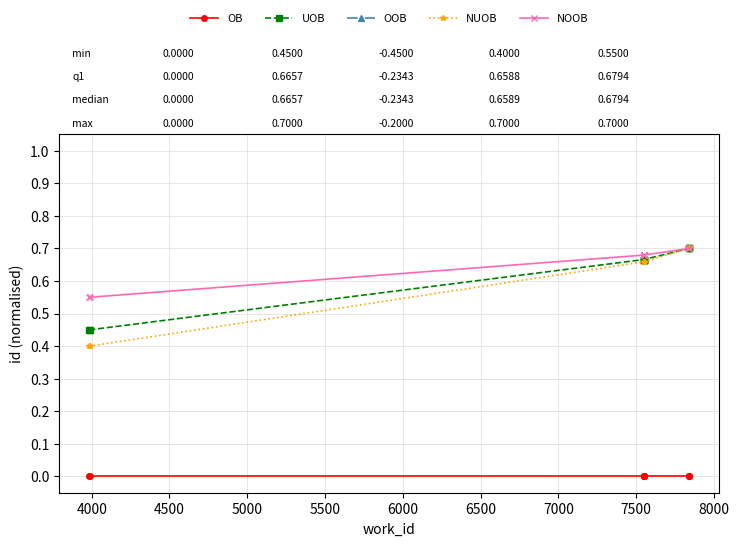

What is the spread (max minus min) of values at 4000?

1.0